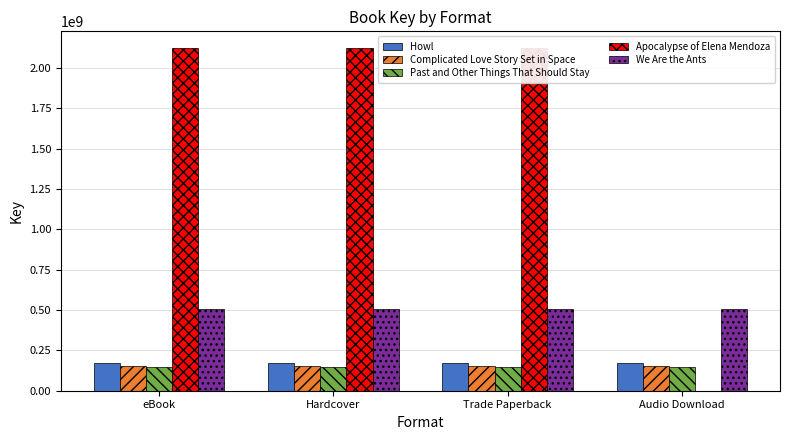

What position from the right is Hardcover?

3